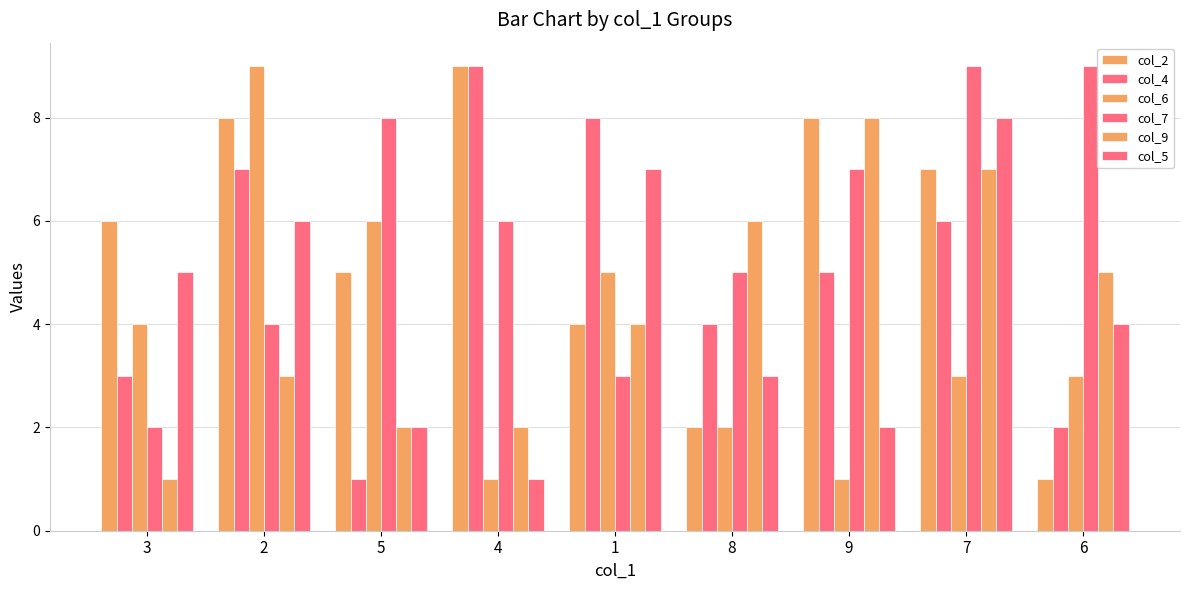

What is the sum of all col_7 values?

53